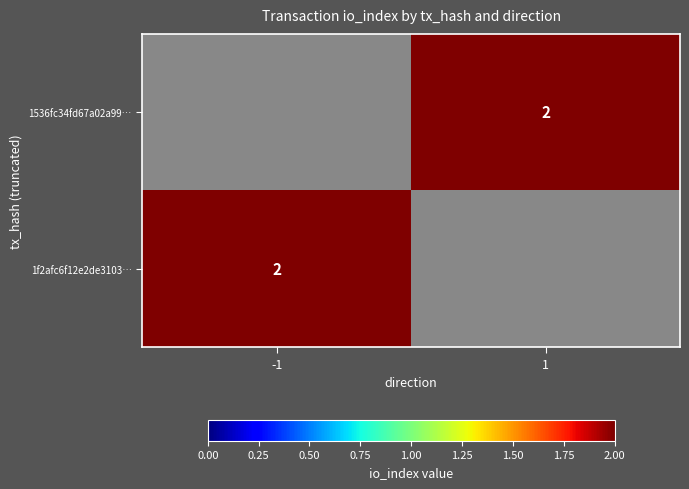

The 1f2afc6f12e2de3103… series shows 2.0 at -1. True or false?

True